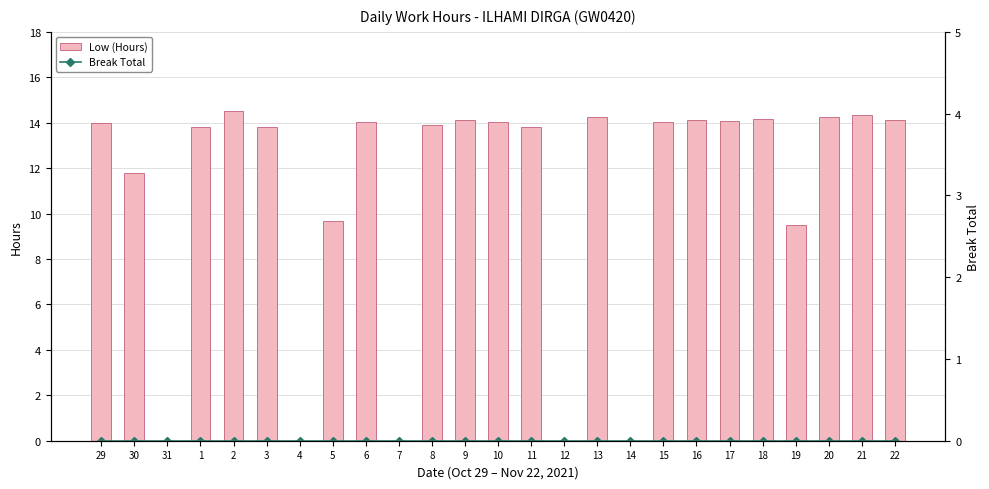

Is it true that Break Total equals 0.0 at 11?

True